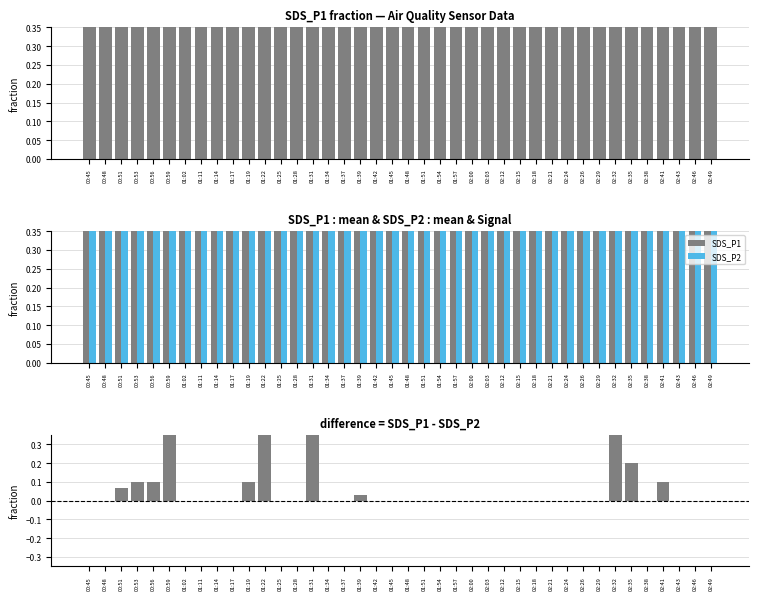

True or false: SDS_P1 - SDS_P2 (pos) has a value of -0.5 at 02:00.

False